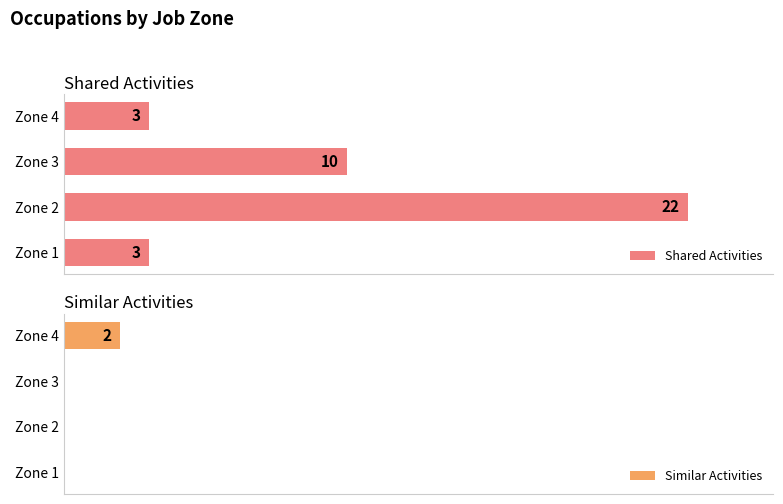

What is the sum of all Shared Activities values?

38